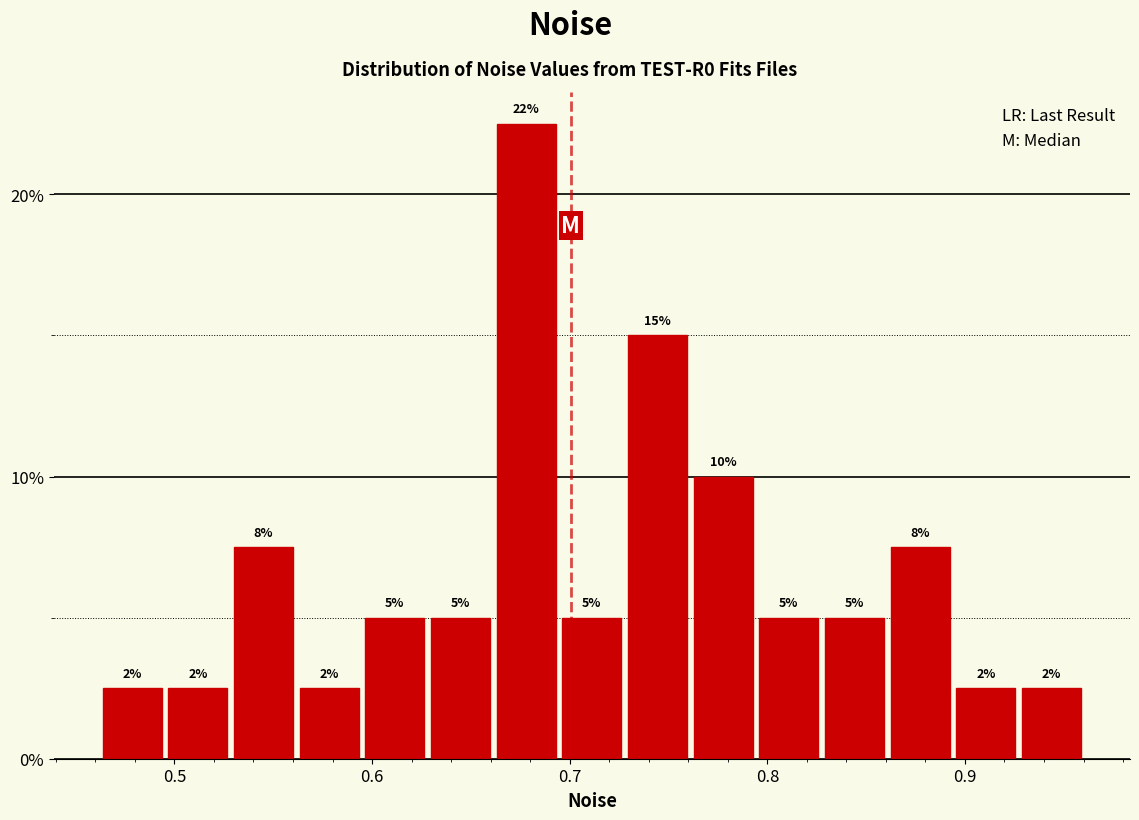

Read against the x-axis, roughly where is the centre of the tallest bar?

0.68